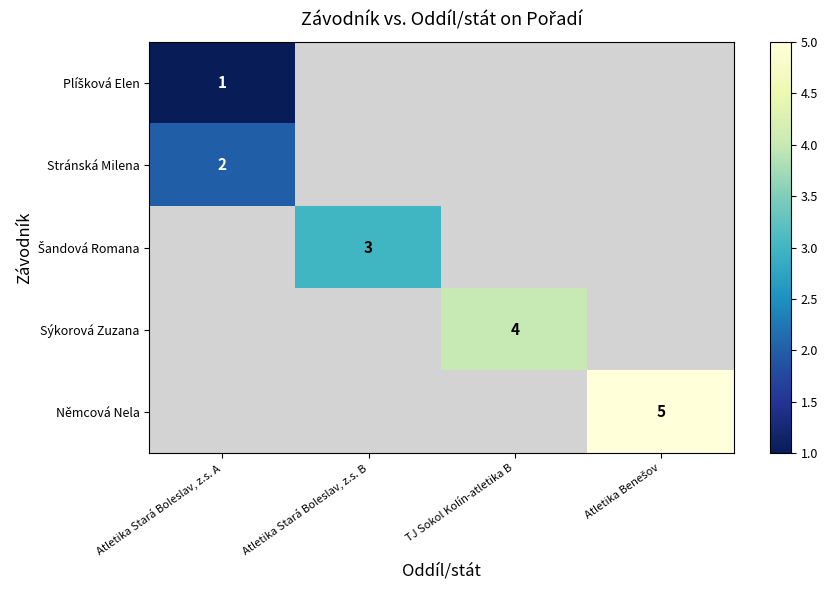

What is the highest value of the Stránská Milena series?

2.0